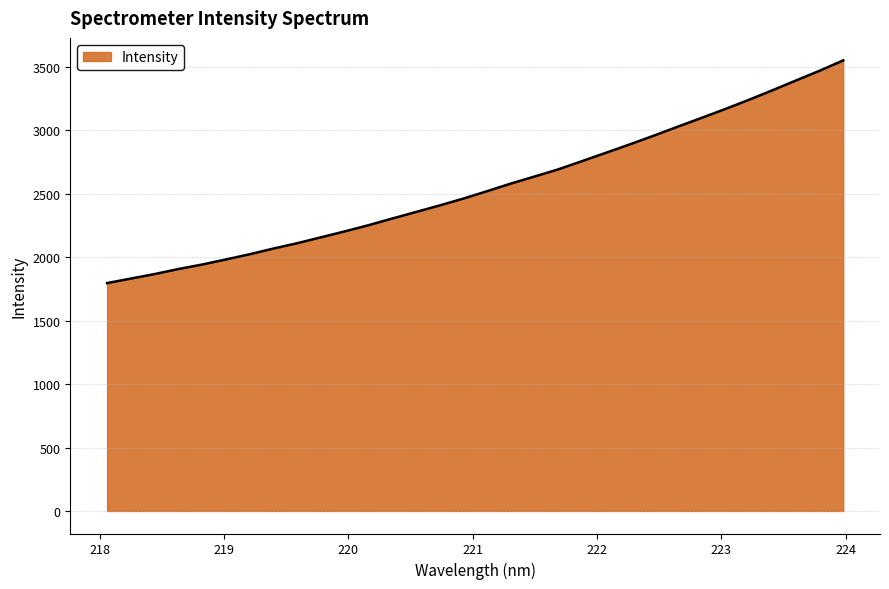

What is the maximum value shown in the chart?

3551.4